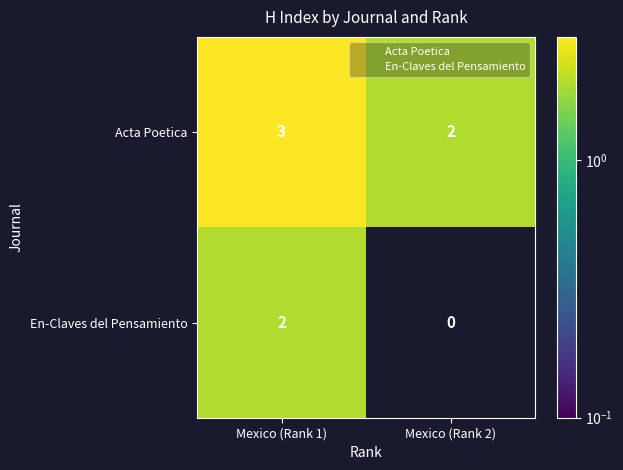

Which series has the largest range (max minus min)?

En-Claves del Pensamiento